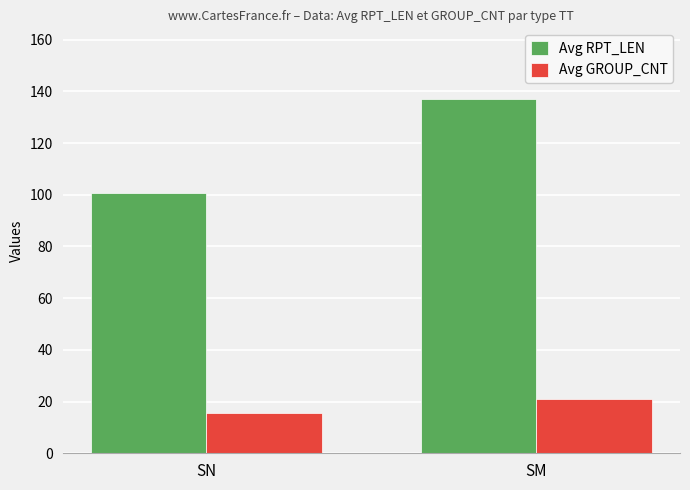

What is the value of the Avg GROUP_CNT bar at the 1st from the left?

15.5